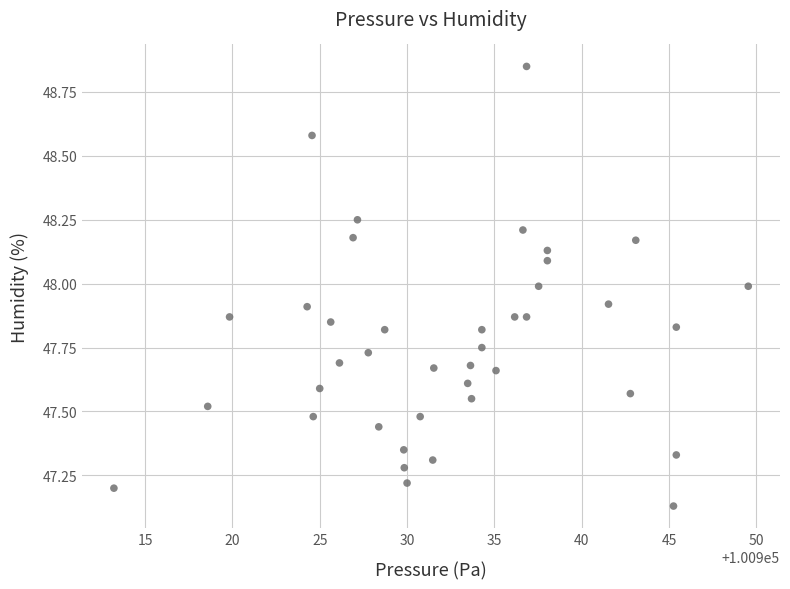

What is the range of Y values (max minus min)?

1.7